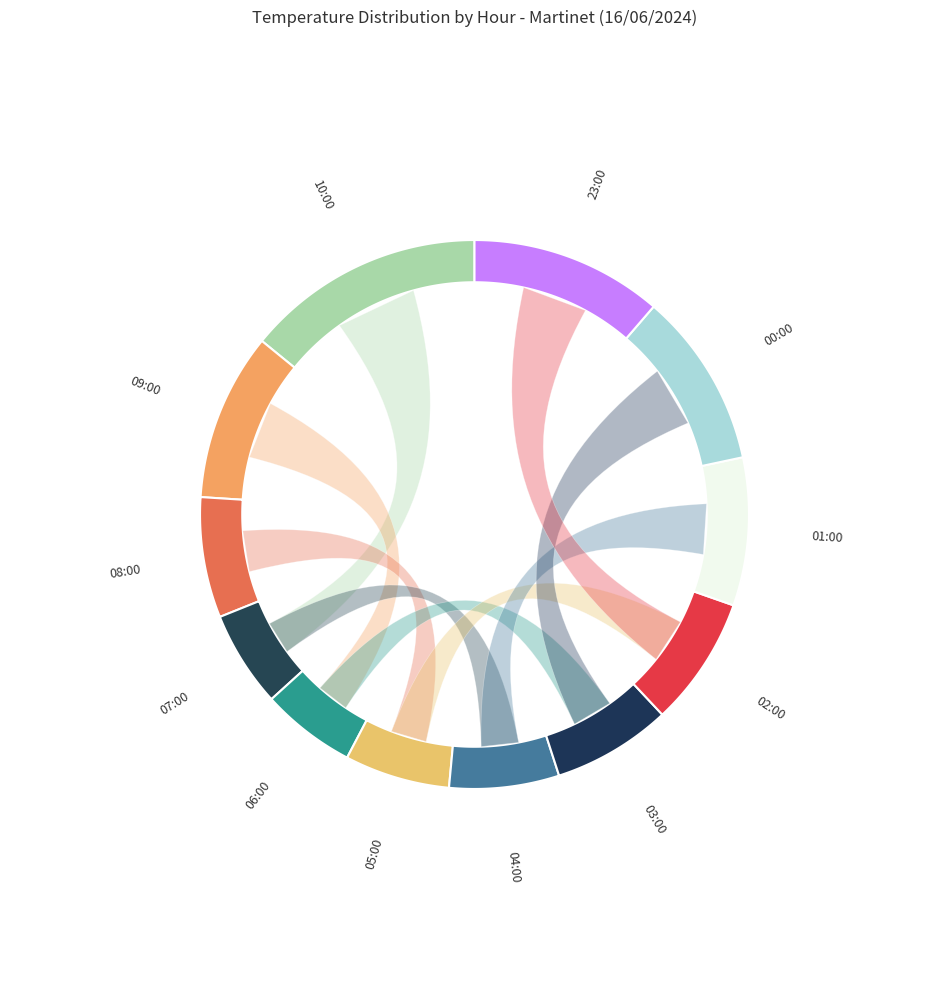

To the nearest percent, what portion does 00:00 represent?

10%